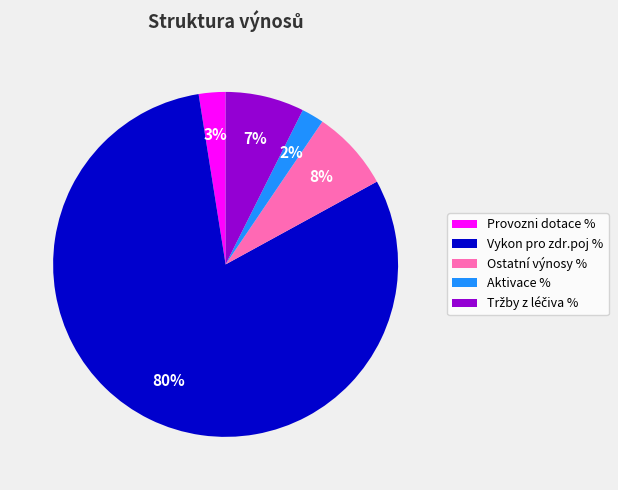

How many slices are in this pie chart?

5